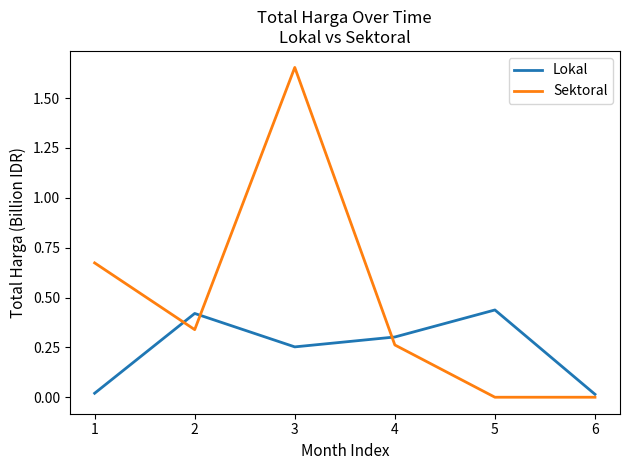

Where is the first local minimum for Sektoral?

2